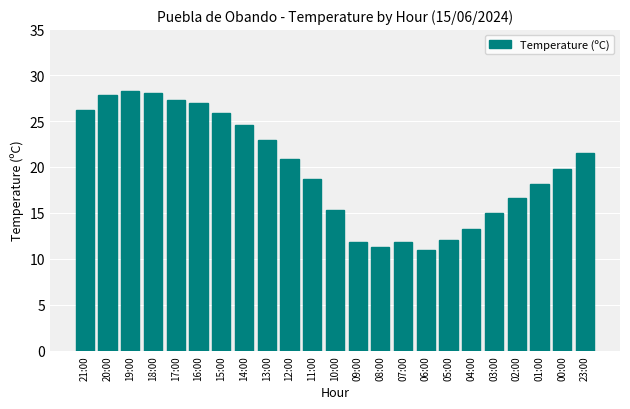

Is it true that the value at 17:00 is 27.3?

True